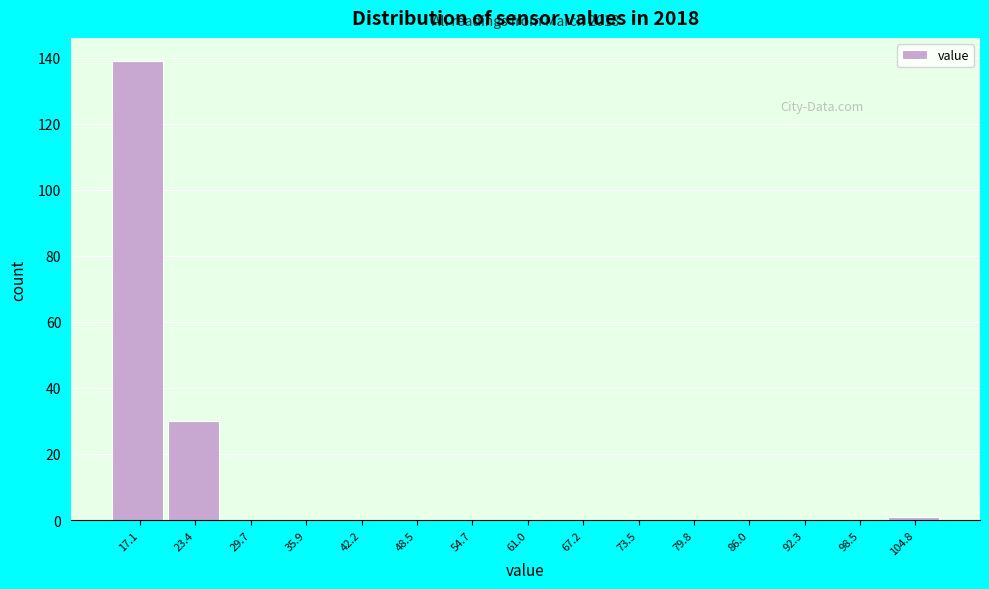

Reading right to left, transcribe all the data shown in this chart.

104.8=1	98.5=0	92.3=0	86.0=0	79.8=0	73.5=0	67.2=0	61.0=0	54.7=0	48.5=0	42.2=0	35.9=0	29.7=0	23.4=30	17.1=139